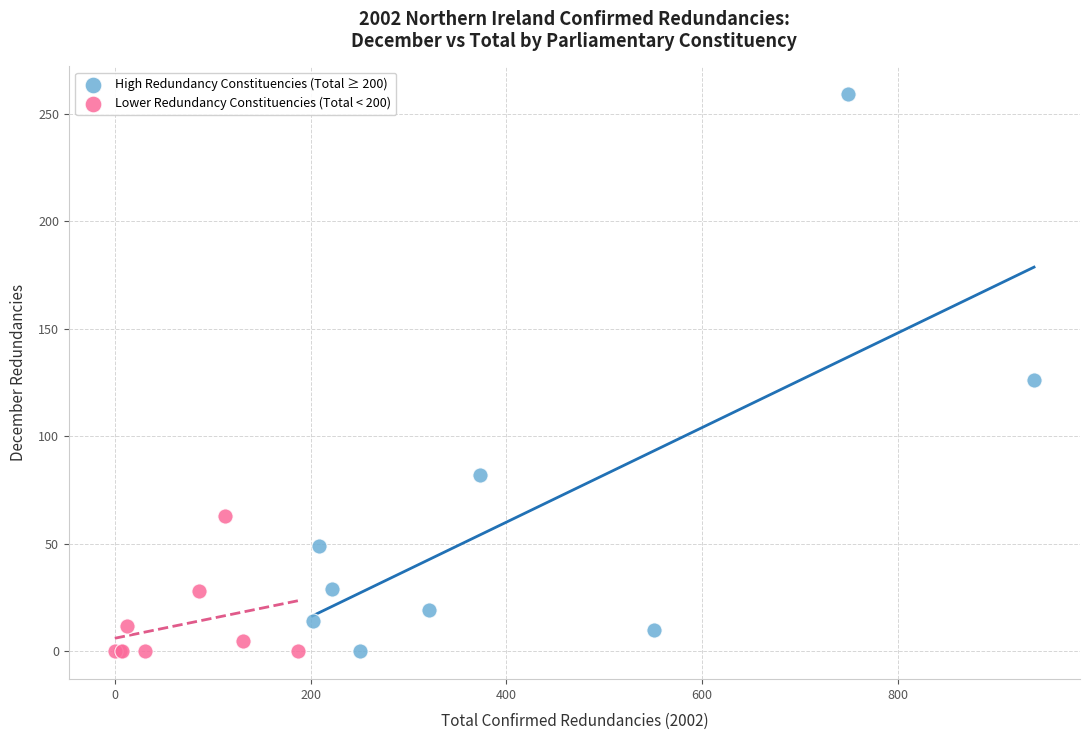

Which series has the widest spread of Y values?

High Redundancy Constituencies (Total ≥ 200)